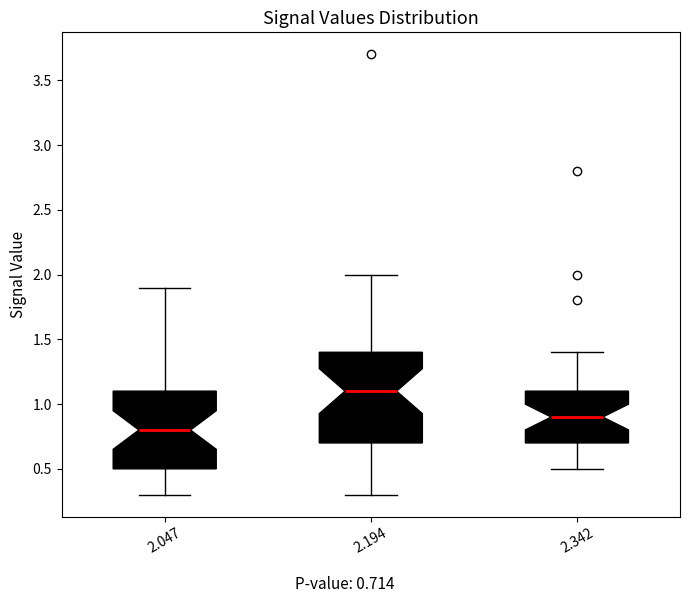

Where is the upper edge of the box at x = 2.194 on the y-axis? The values are not printed on the chart, so give them approximately, as read against the axis.

1.4